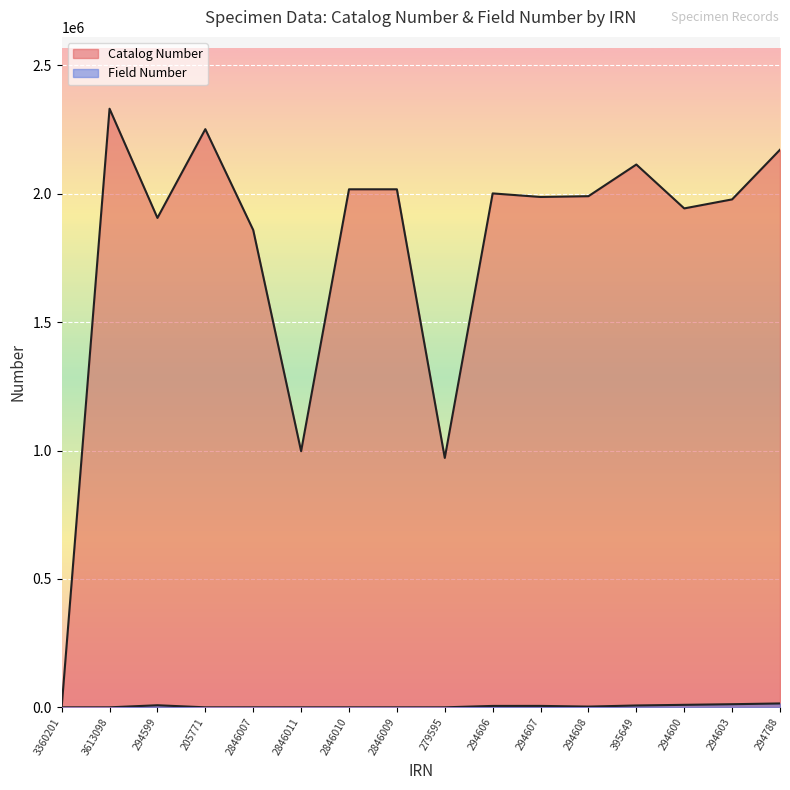

Rank the series by their maximum value, from highest to lowest.

Catalog Number, Field Number